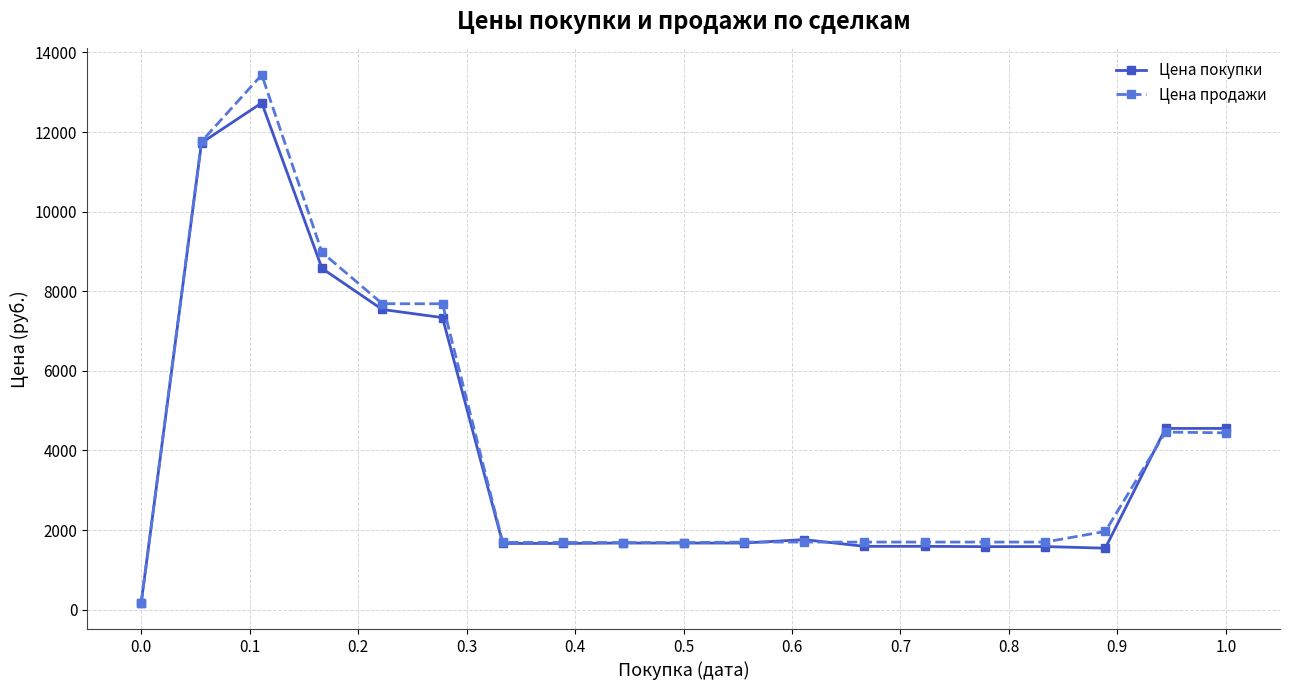

What is the sum of all Цена покупки values?

75216.1